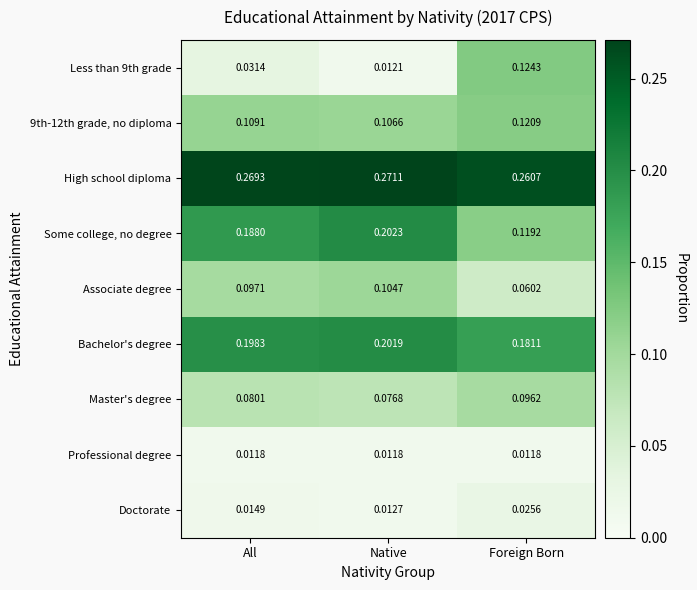

At which label is Less than 9th grade closest to 0?

Native